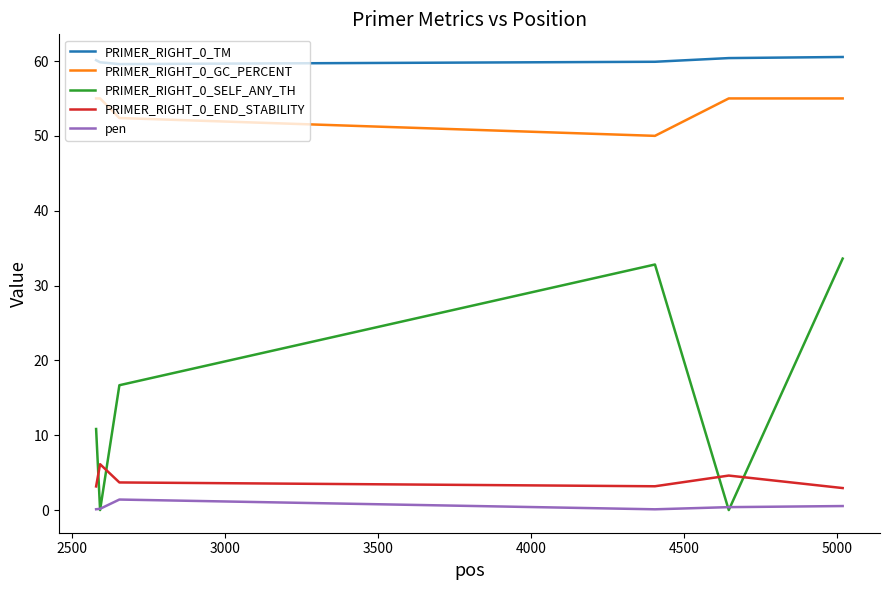

Which series has the largest range (max minus min)?

PRIMER_RIGHT_0_SELF_ANY_TH